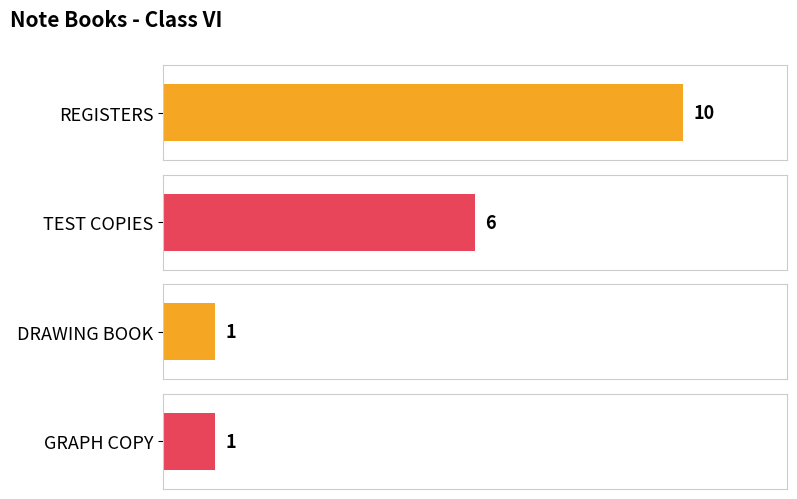

The value at DRAWING BOOK is 0. True or false?

False